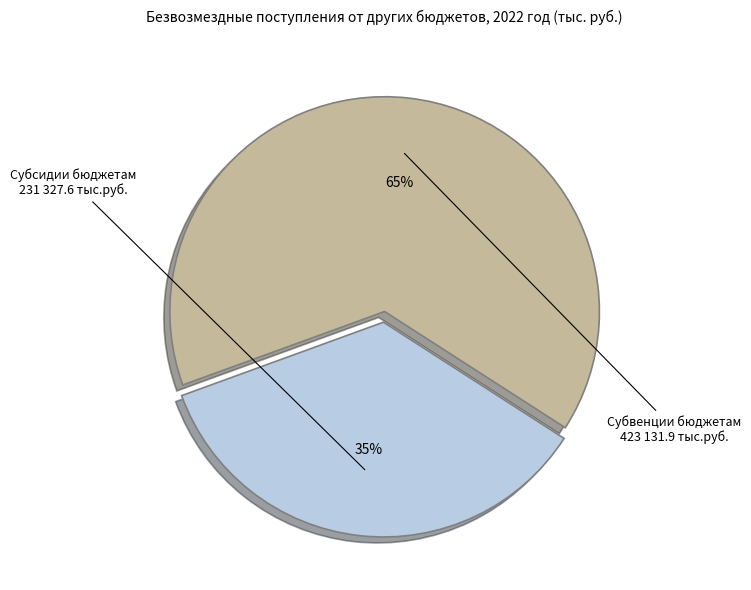

To the nearest percent, what is the average slice percentage?

50%